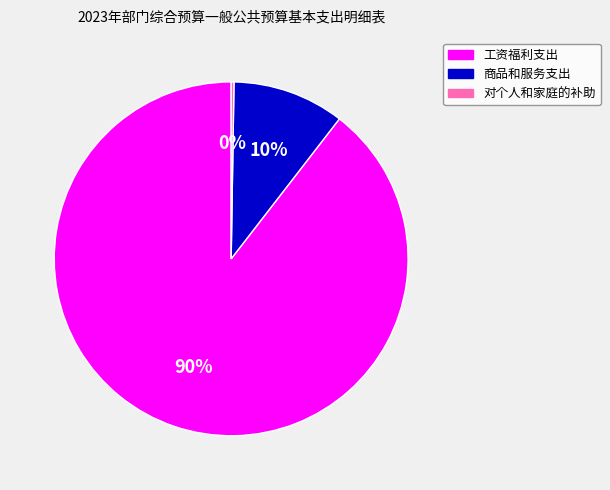

Is it true that 商品和服务支出 is 25% of the pie?

False